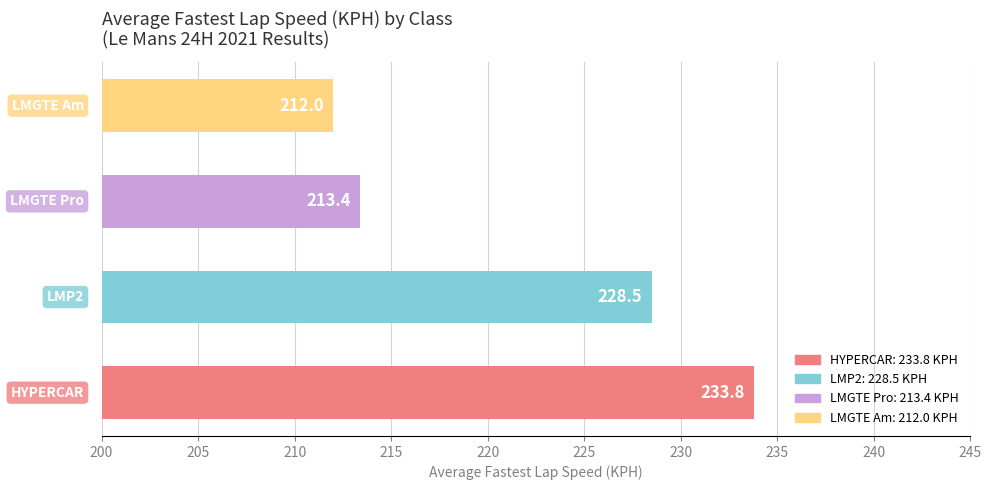

What is the greatest value displayed?

233.8